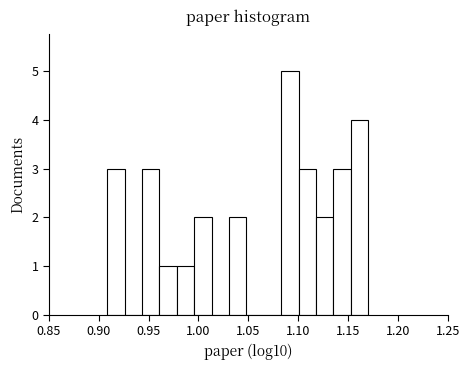

Read against the x-axis, roughly where is the centre of the tallest bar?

1.090